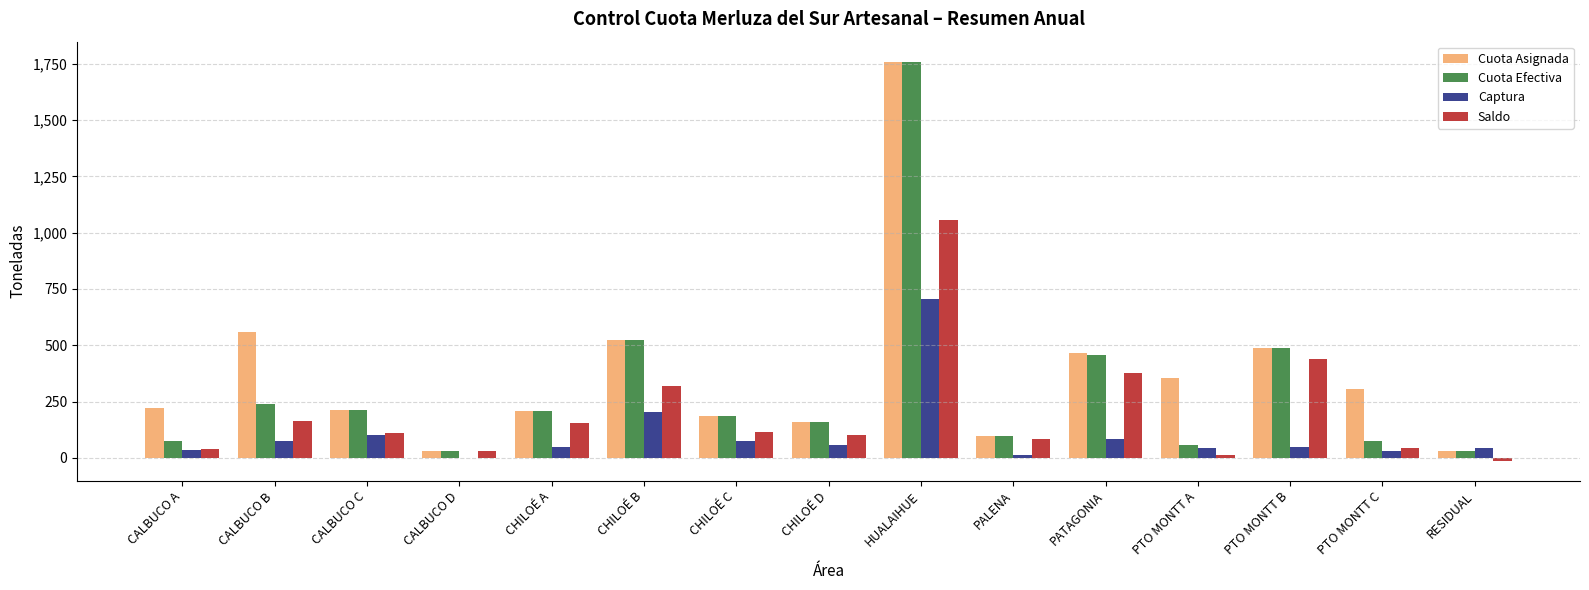

What is the sum of all Captura values?

1562.5